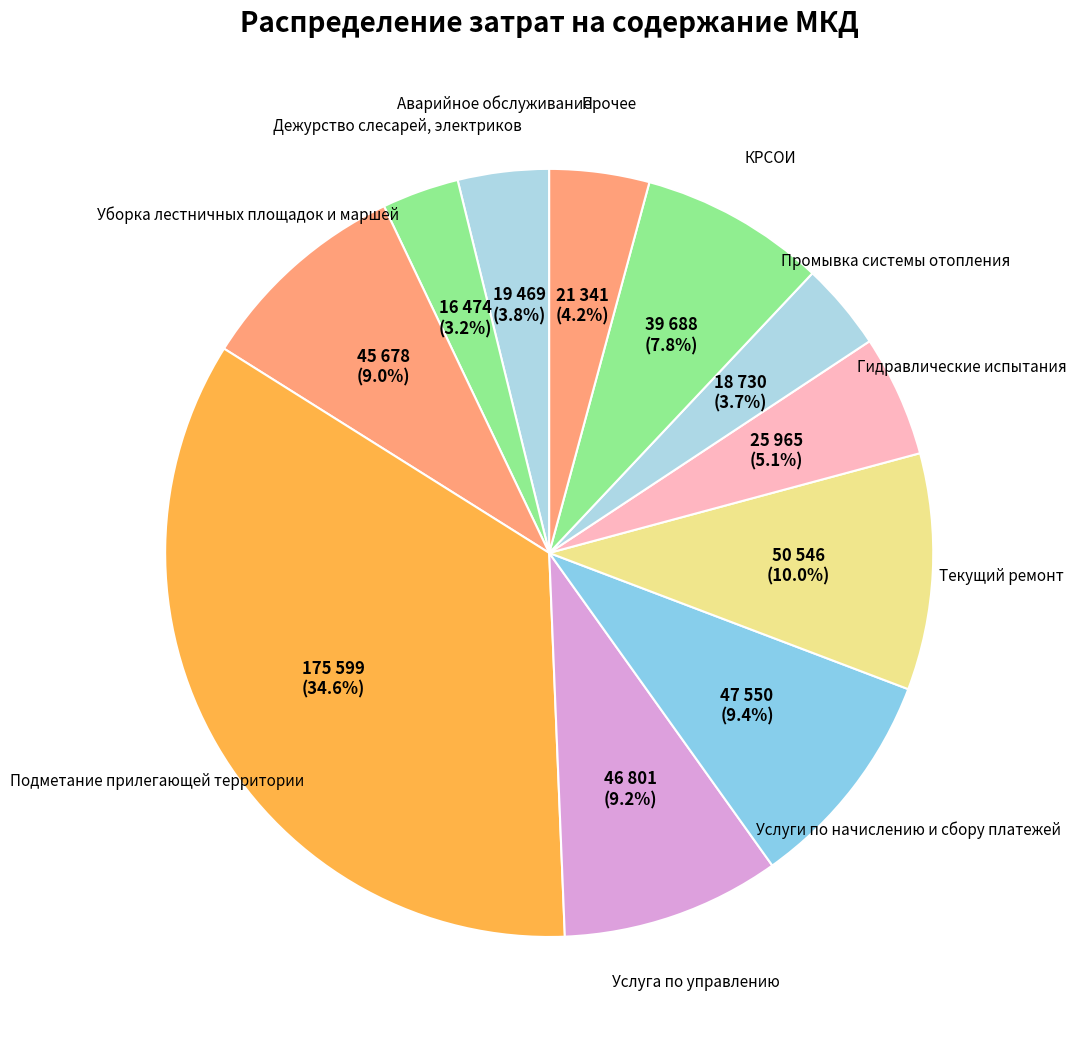

How many slices are in this pie chart?

11